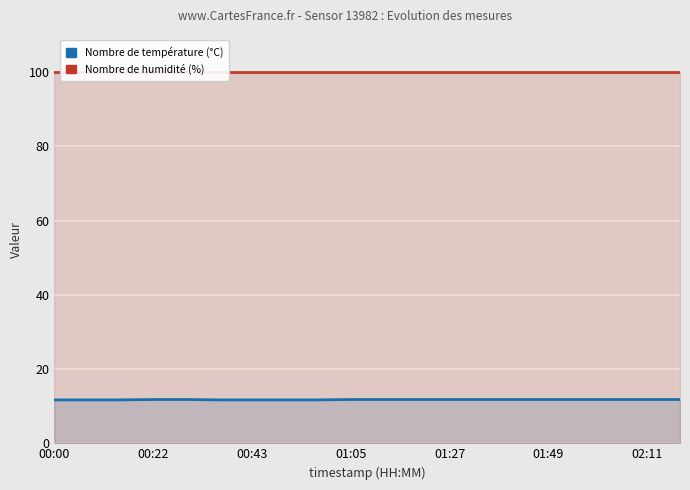

Where is temperature nearest to the value 11?

00:00